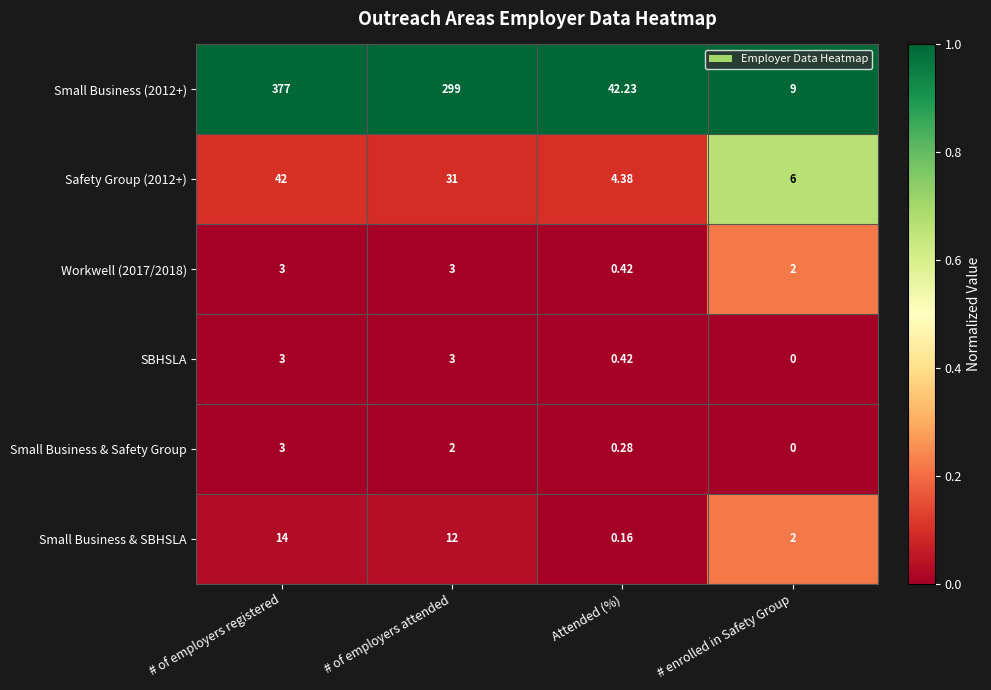

At which label is Small Business (2012+) closest to 193?

# of employers attended